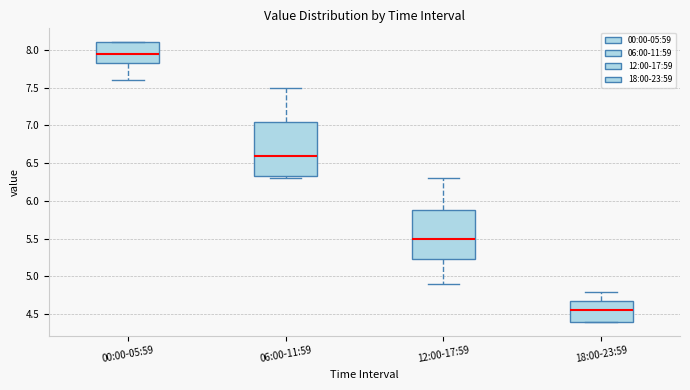

Where does the lower whisker of the box for 00:00-05:59 end on the y-axis? The values are not printed on the chart, so give them approximately, as read against the axis.

7.60